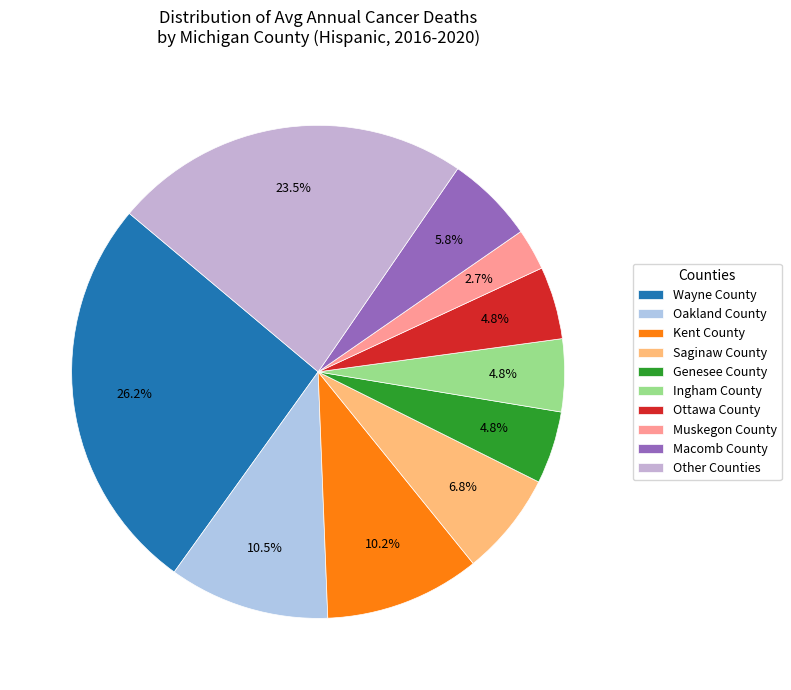

What is the smallest slice in the pie chart?

Muskegon County